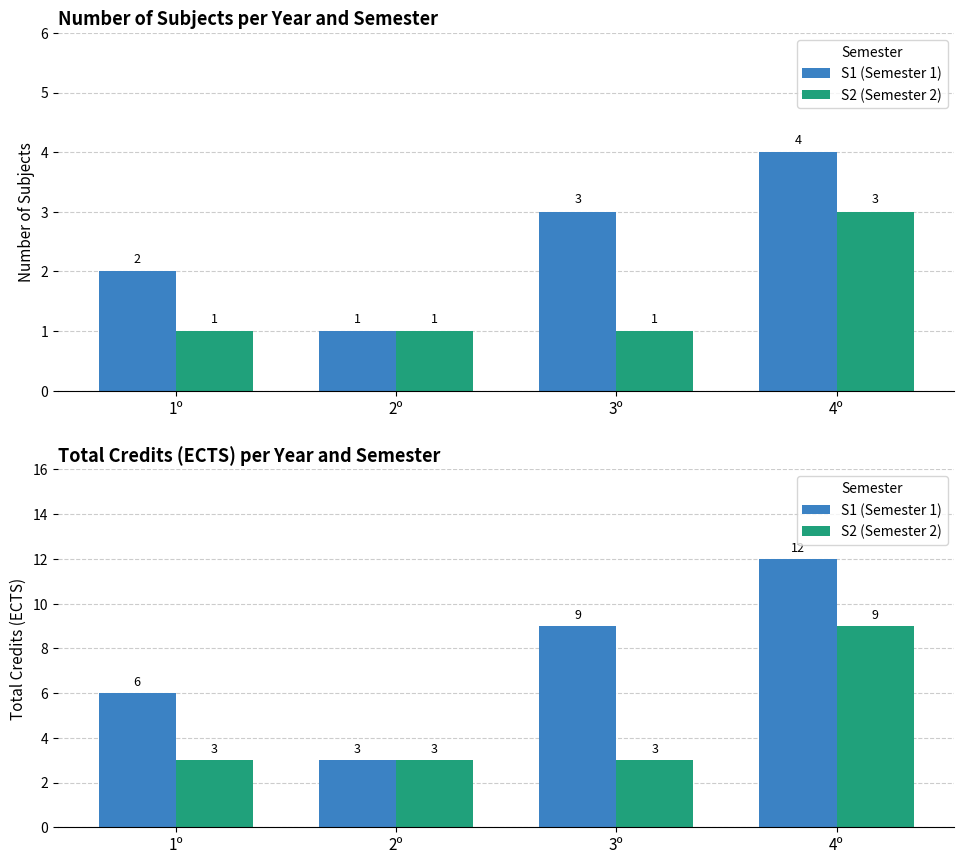

What is the average value of the S2 (Semester 2) series?

4